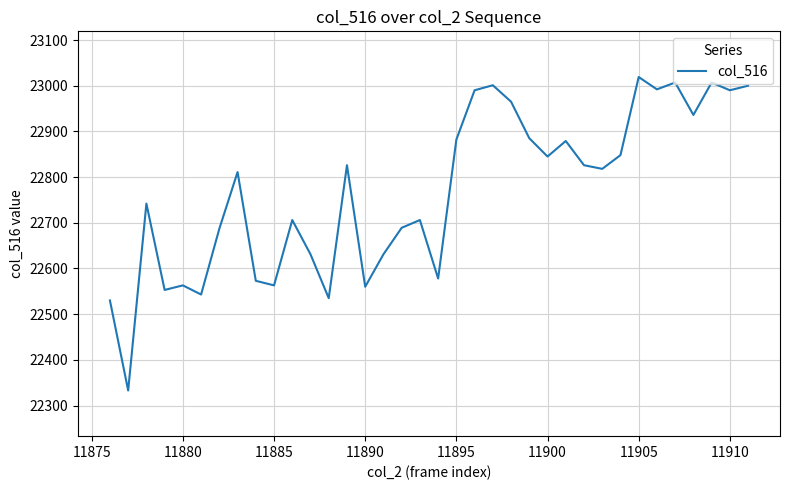

What is the maximum value shown in the chart?

23019